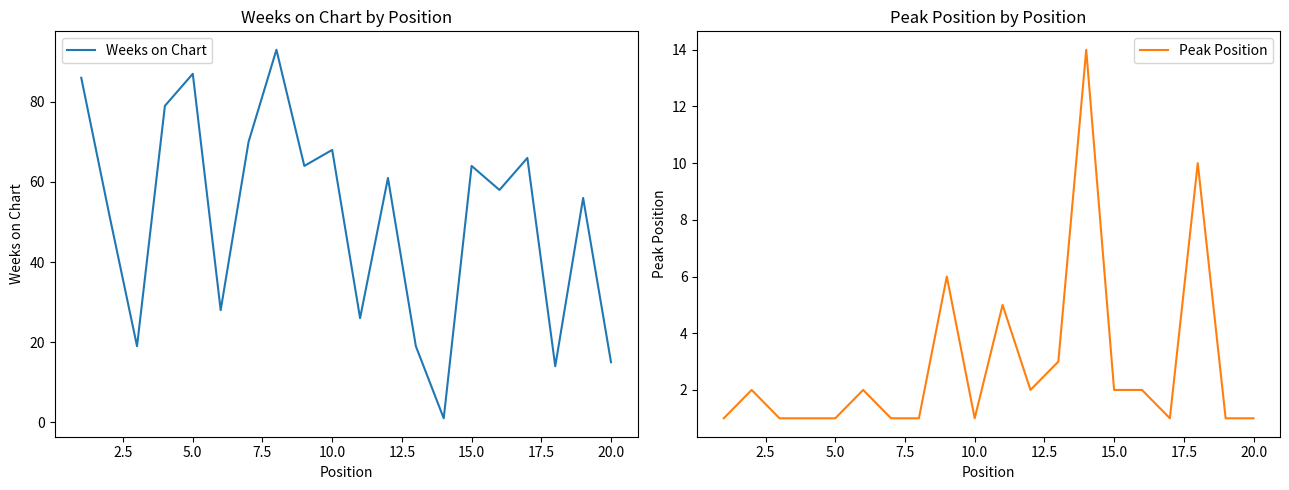

Is this an area chart (filled region under the line)?

No